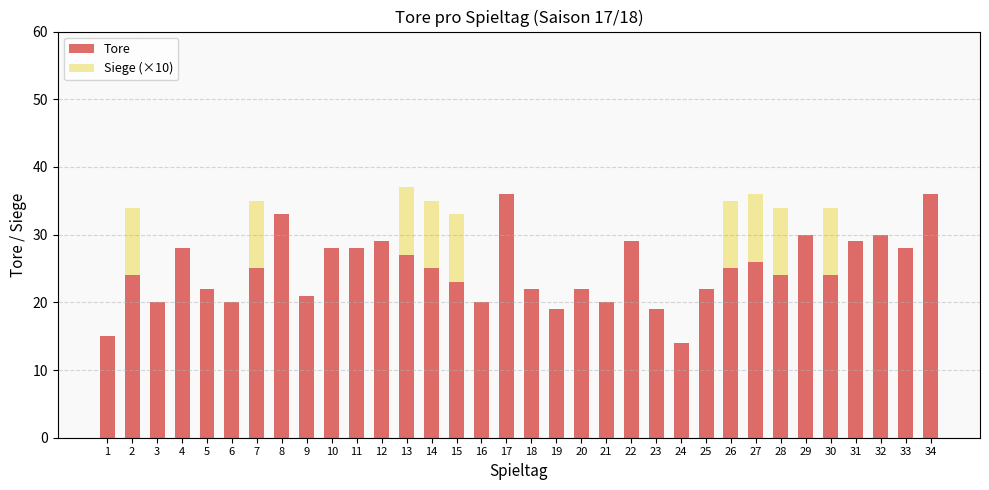

What is the highest value of the Tore series?

36